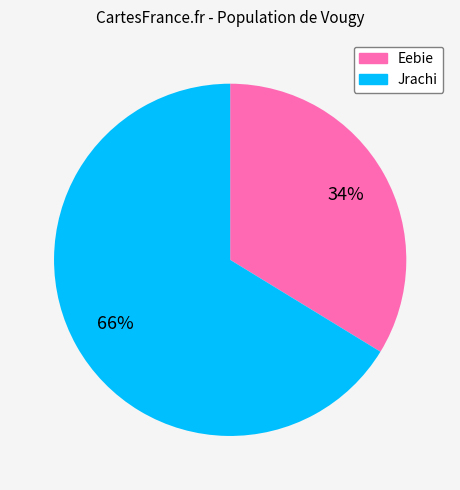

How many segments does this pie chart have?

2